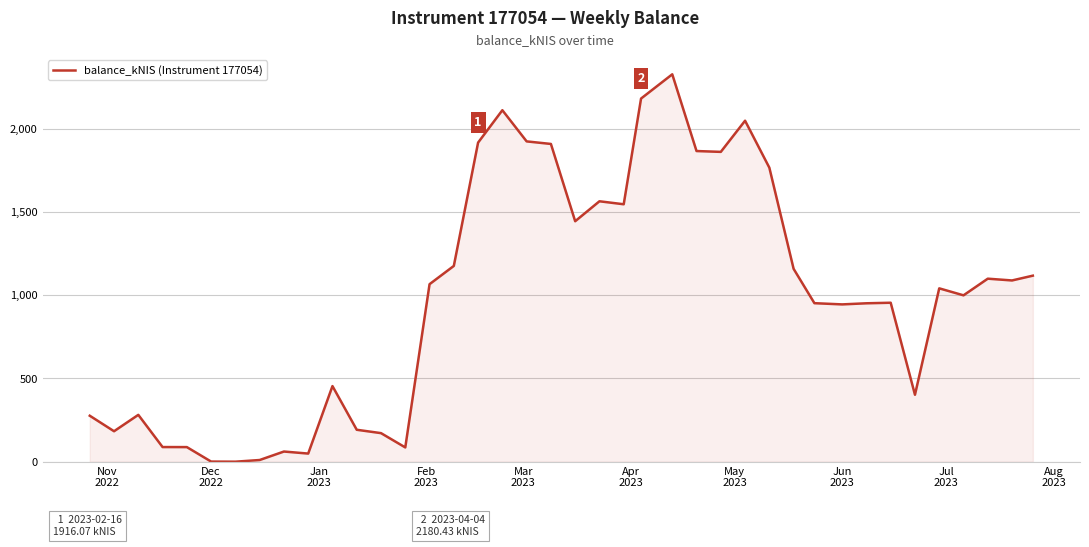

What is the maximum value shown in the chart?

2326.0